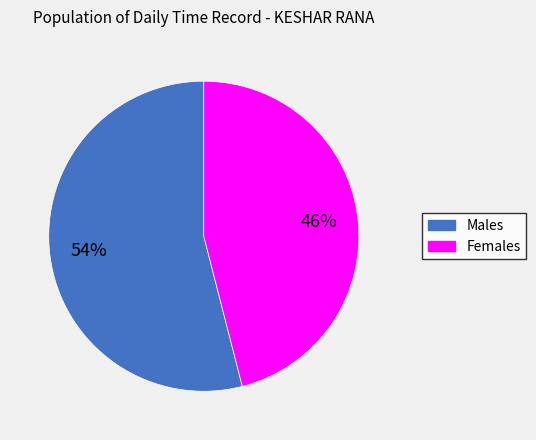

Does any single category account for the majority?

Yes